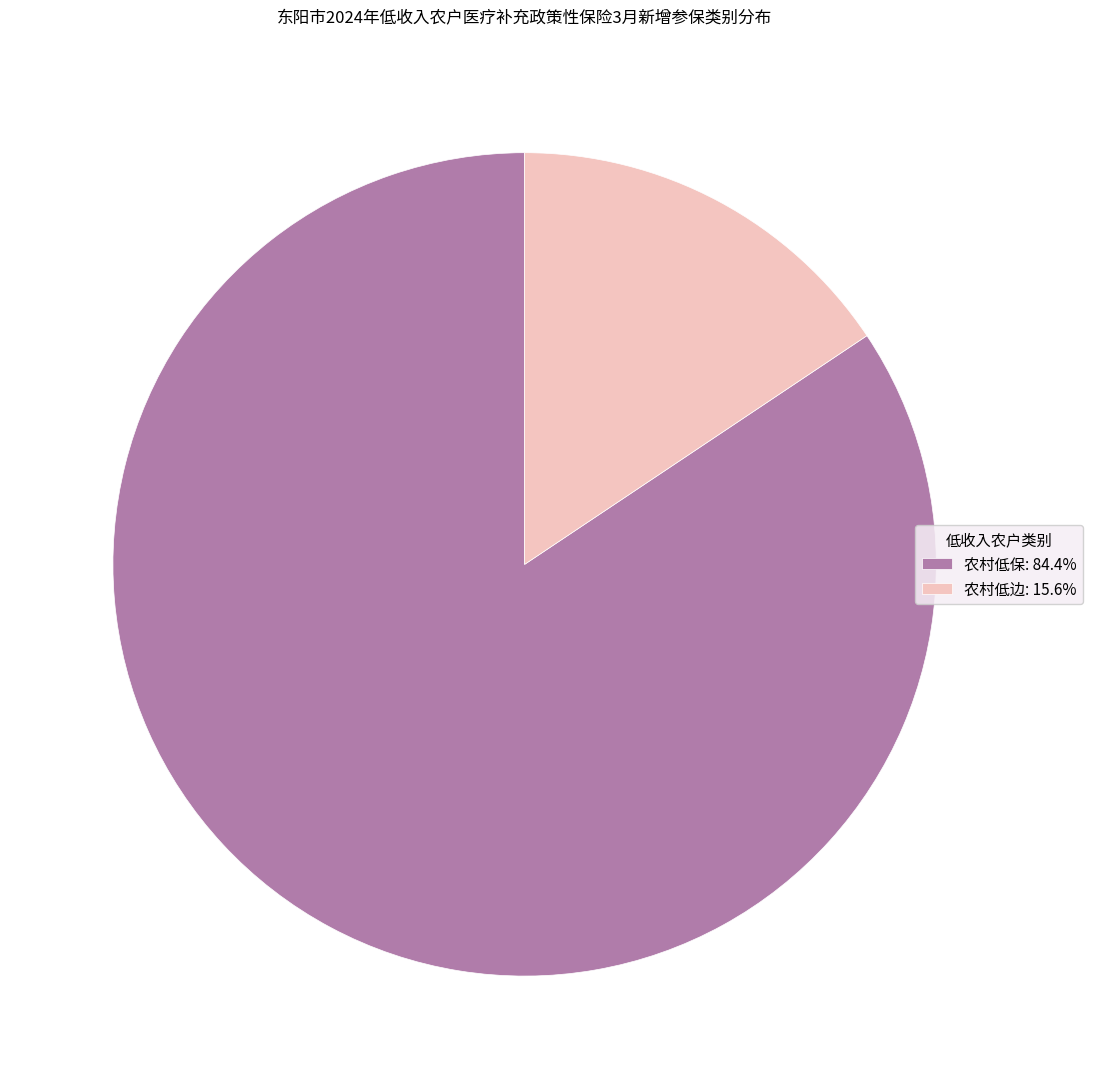

What is the majority slice?

农村低保